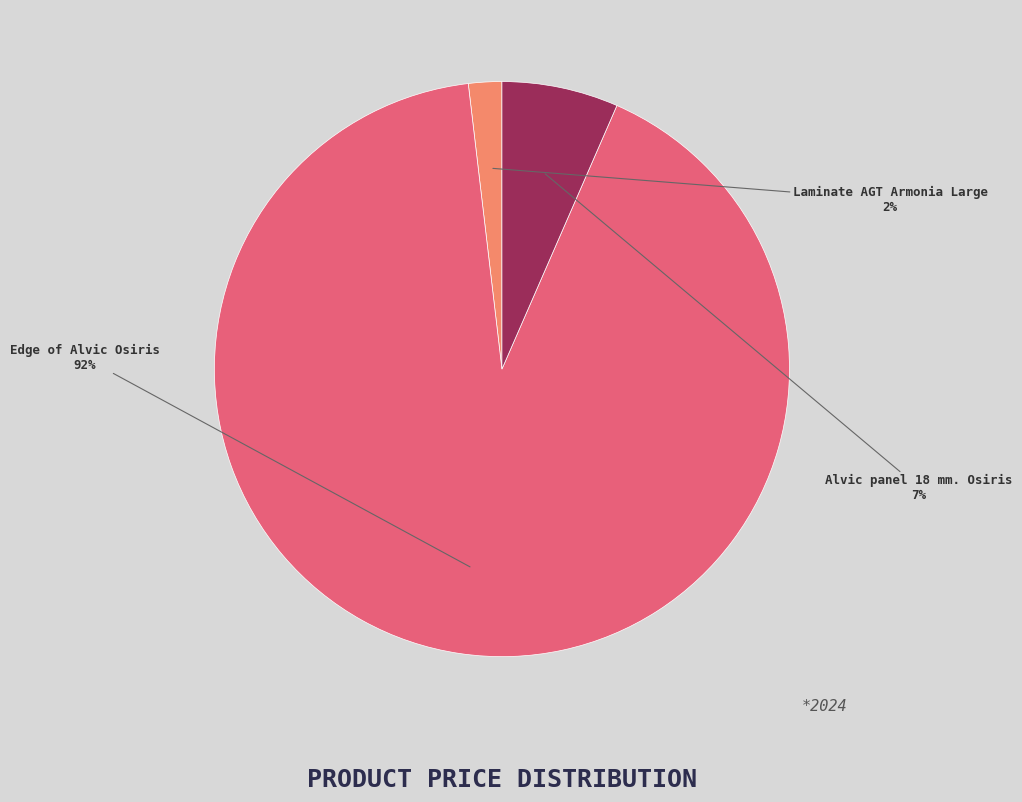

Between Laminate AGT Armonia Large and Edge of Alvic Osiris, which is larger?

Edge of Alvic Osiris